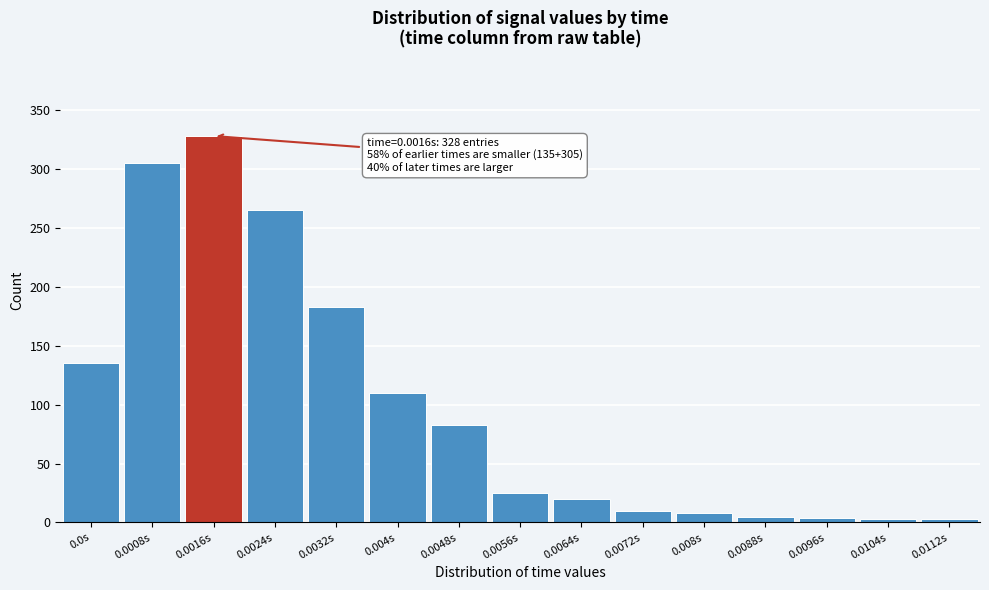

What is the label of the 7th bar from the left?

0.0048s